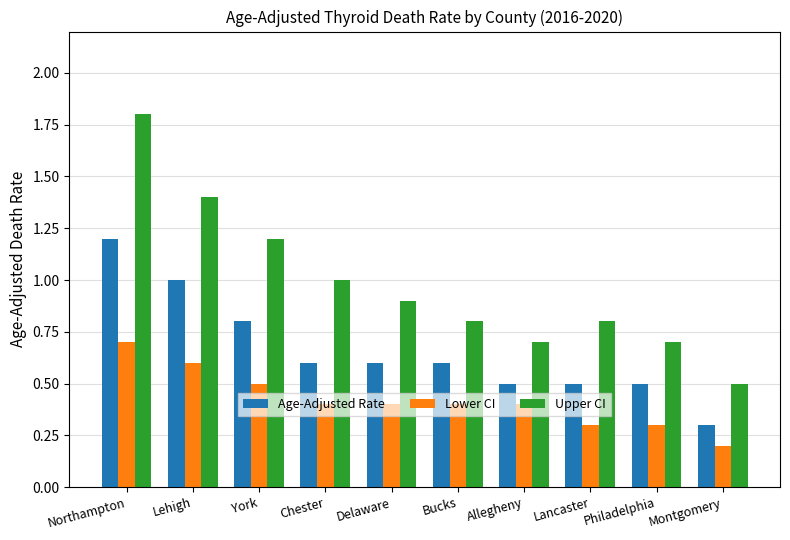

Count the Age-Adjusted Rate values in the range 0 to 1.

9